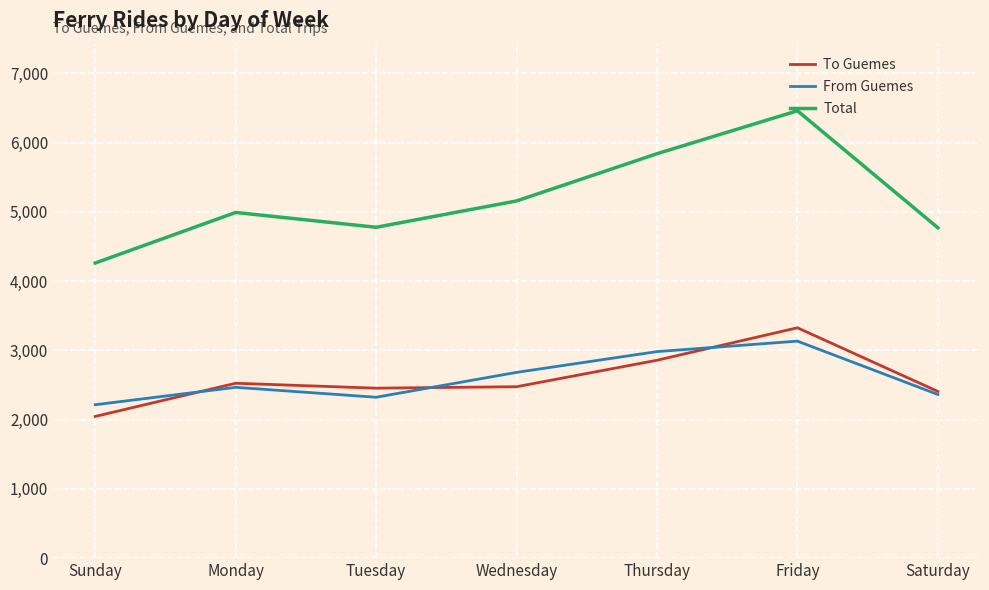

What is the total value across all series at Saturday?

9540